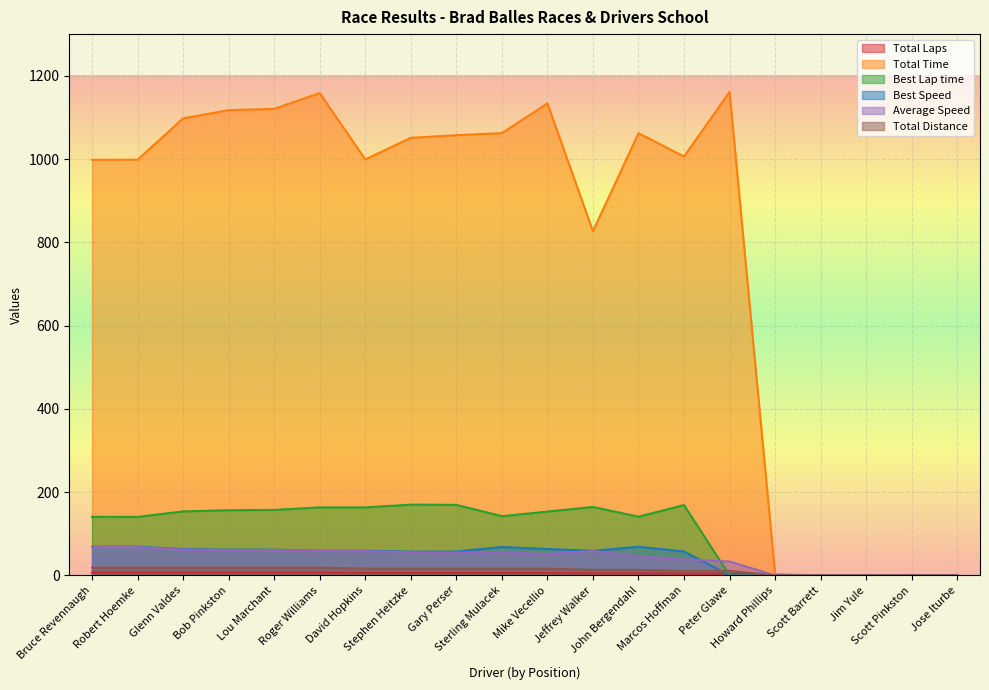

What is the average value of the Average Speed series?

41.5